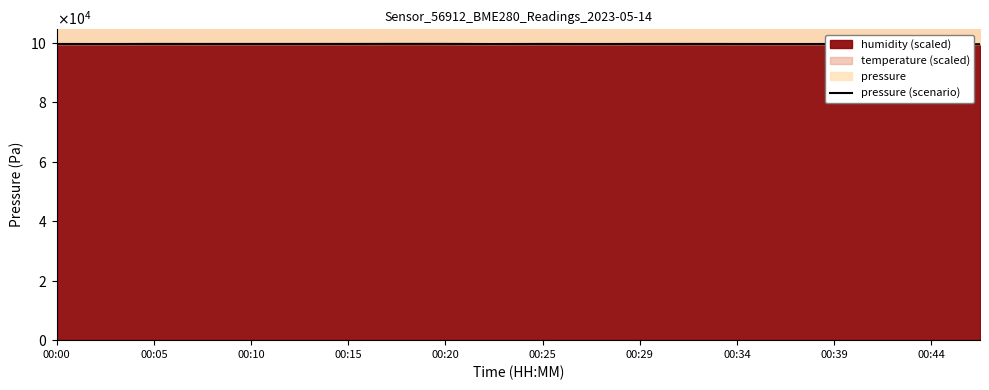

What is the difference between the second highest and second lowest values?

79.7